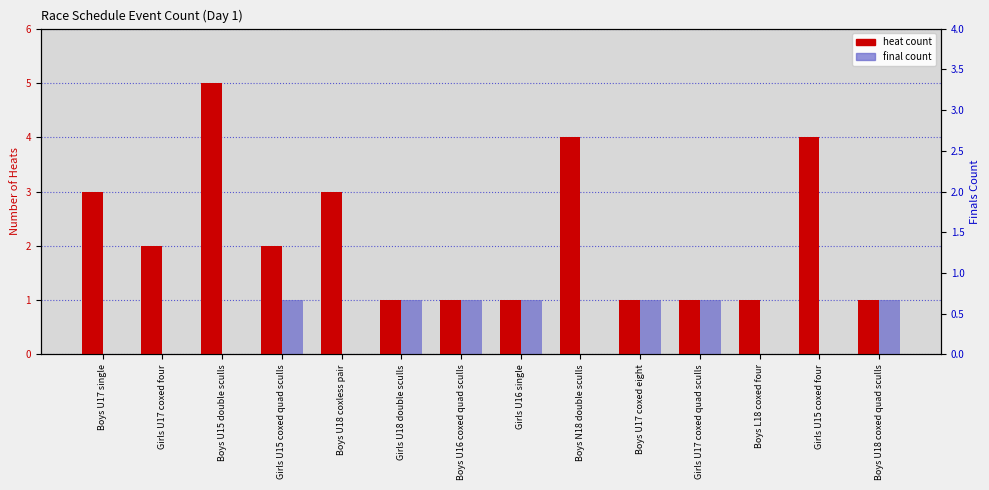

Which series has the largest range (max minus min)?

heat count